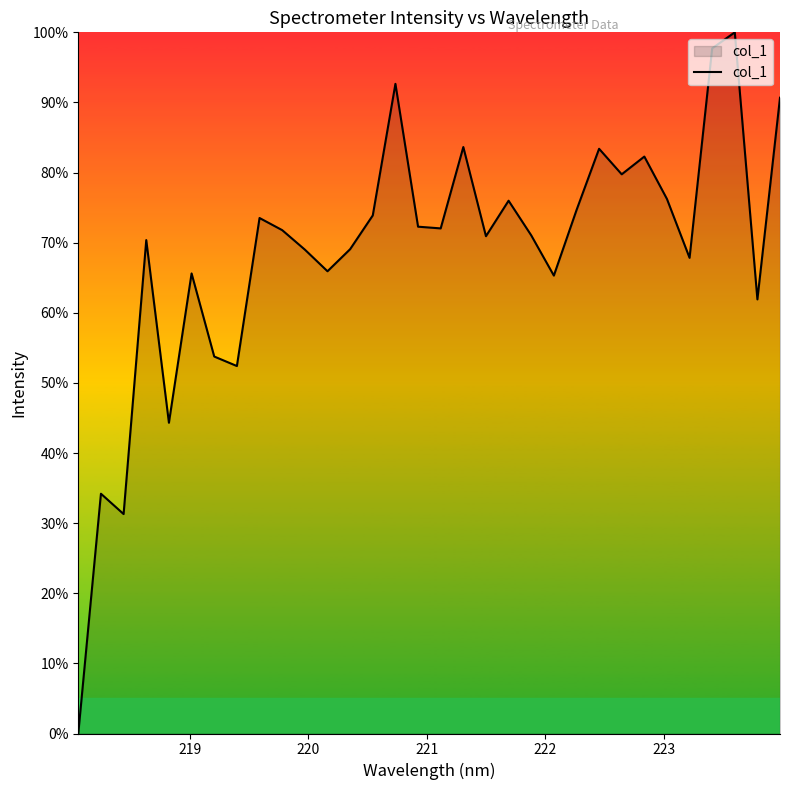

What is the greatest value displayed?

100.0